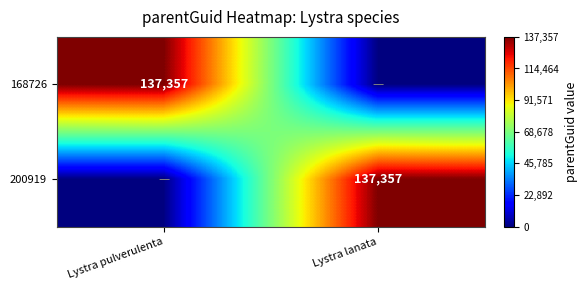

Is it true that 168726 equals 137357 at Lystra pulverulenta?

True